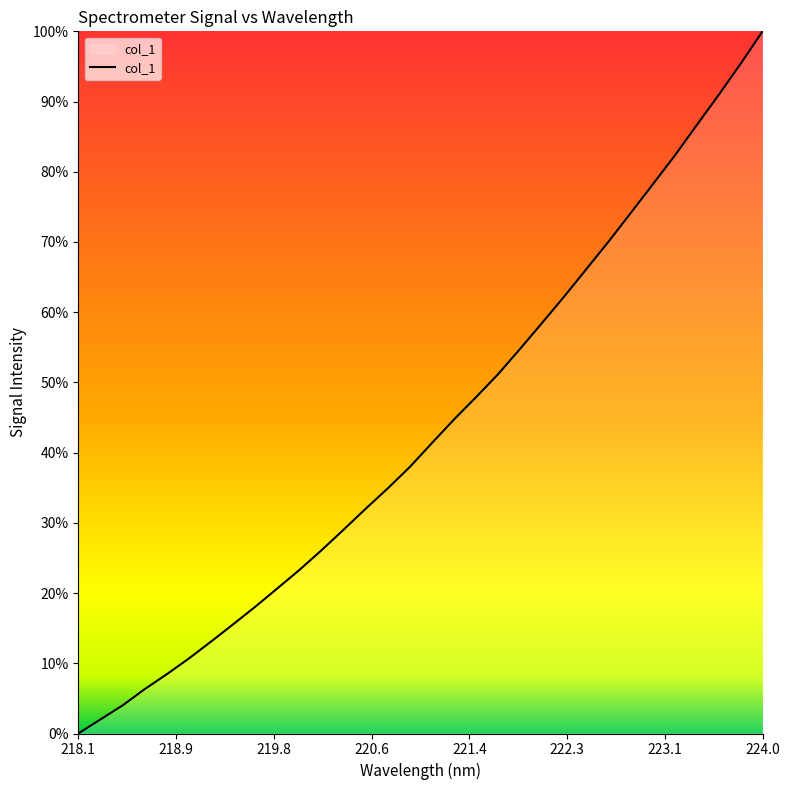

How many lines are shown in the chart?

1